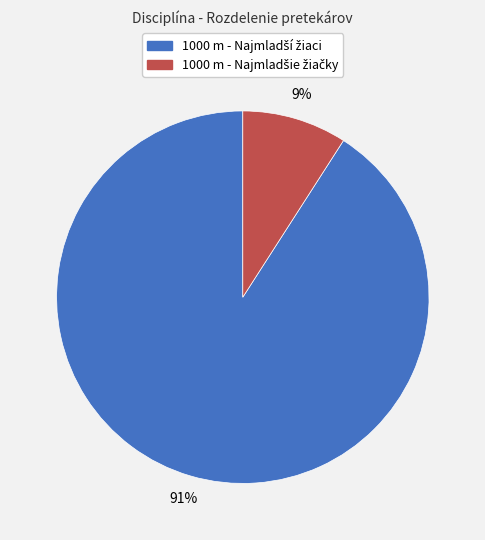

Is there any slice that represents more than half of the pie?

Yes